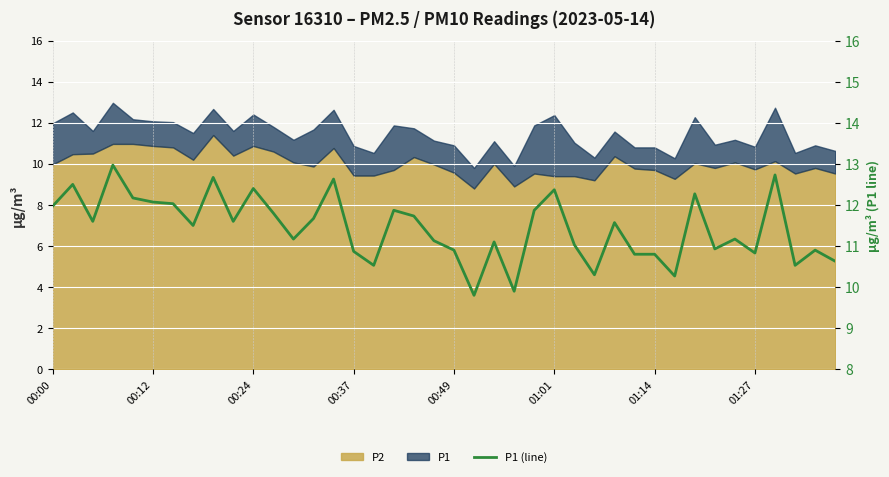

What is the value of the 9th point from the left?

12.7